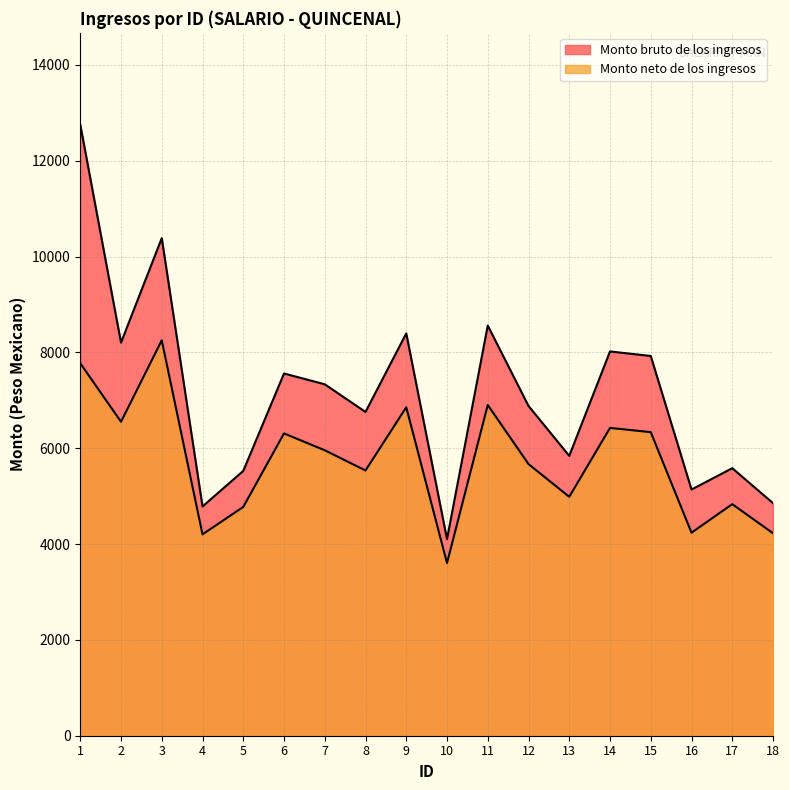

What is the average value of the Monto neto de los ingresos series?

5745.2